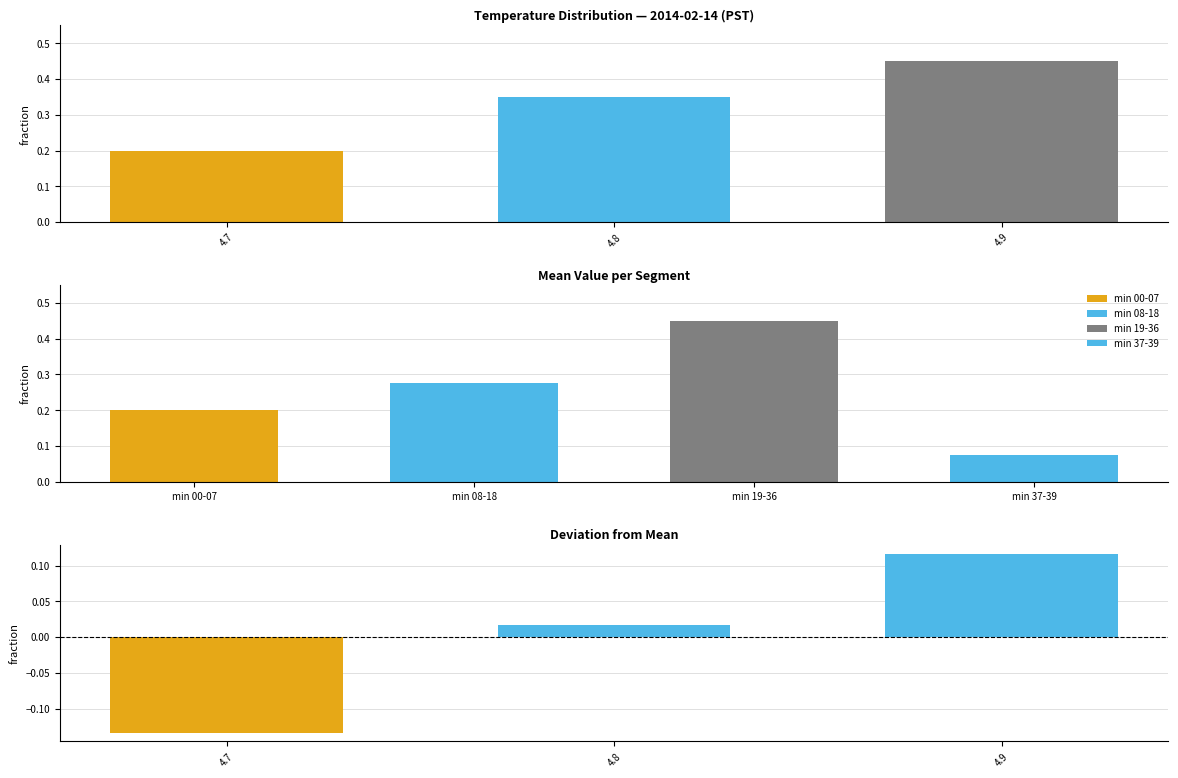

The value of fraction at 4.9 is 0.5. True or false?

True